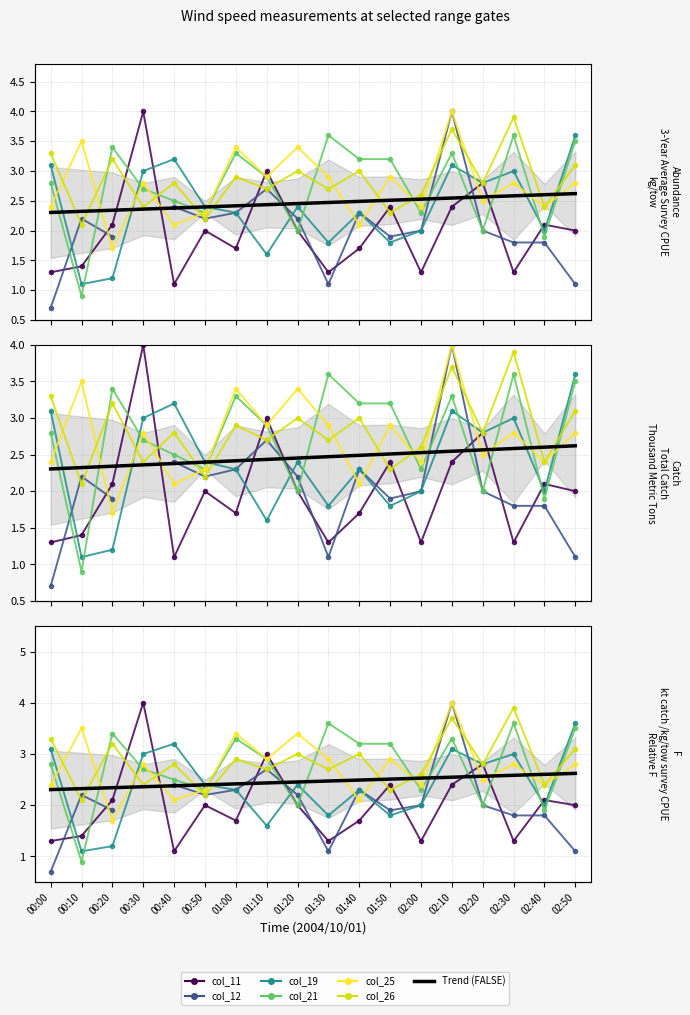

Which series has the largest total across all categories?

col_26